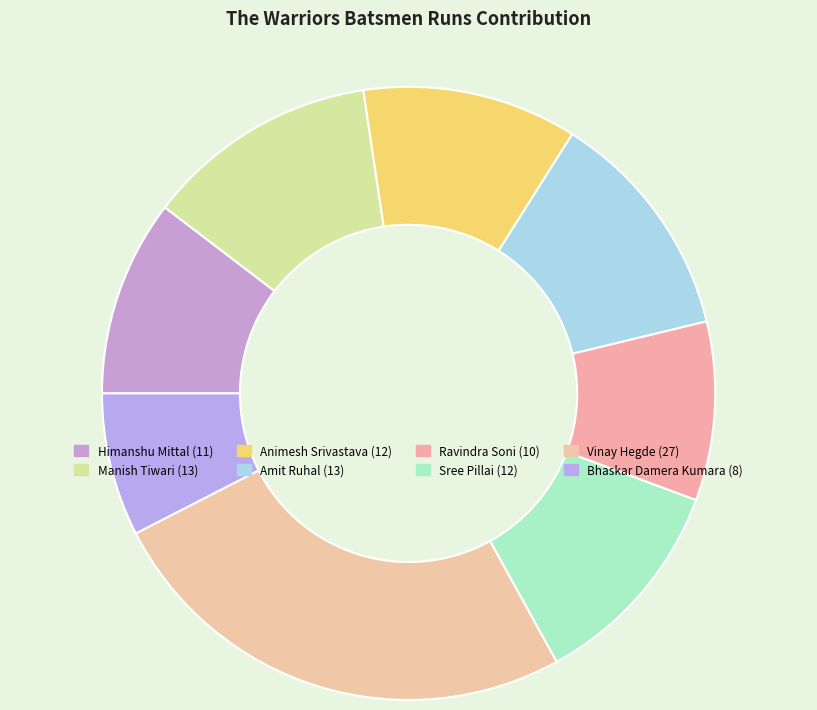

Approximately how many times larger is the value at Animesh Srivastava compared to Vinay Hegde?

0.4